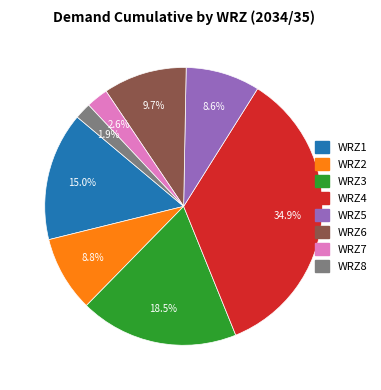

How many slices are in this pie chart?

8